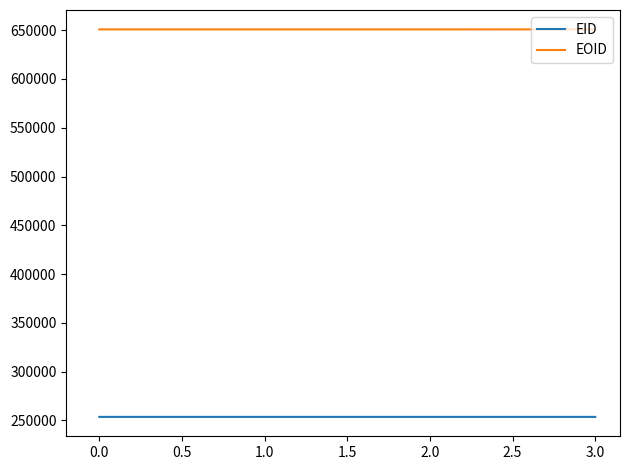

How many interior local valleys does the EOID series have?

1